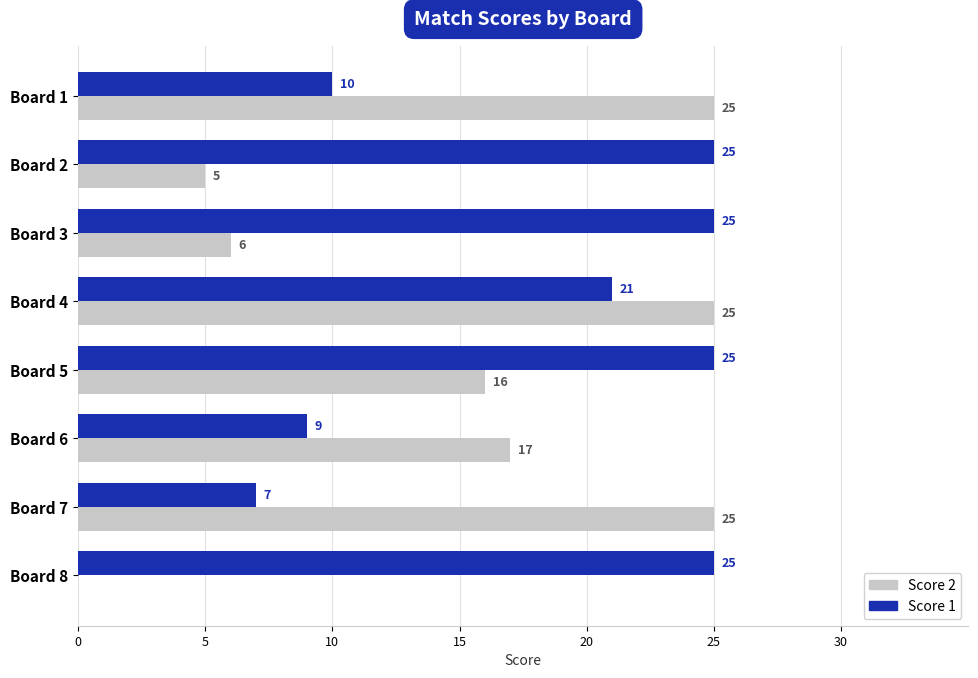

At which category is the sum across all series the highest?

Board 4